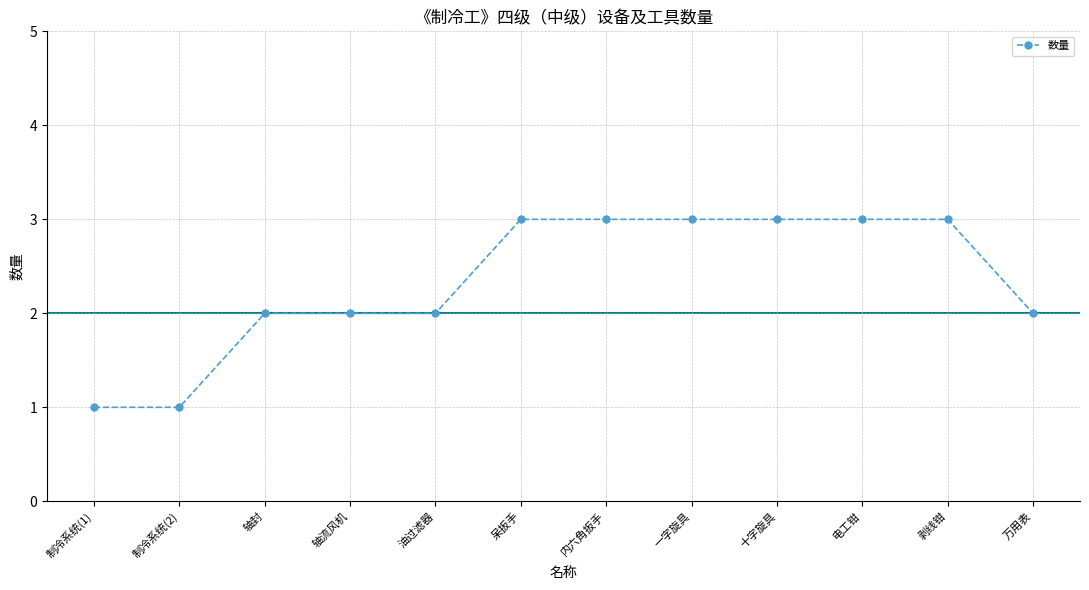

The value at 呆扳手 is 3. True or false?

True